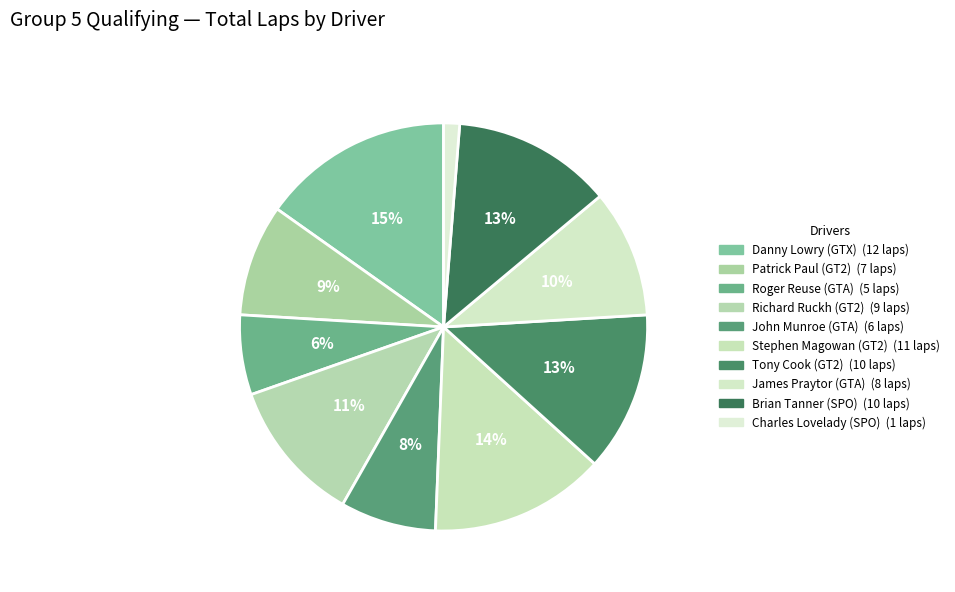

True or false: John Munroe (GTA) accounts for 8% of the total.

True